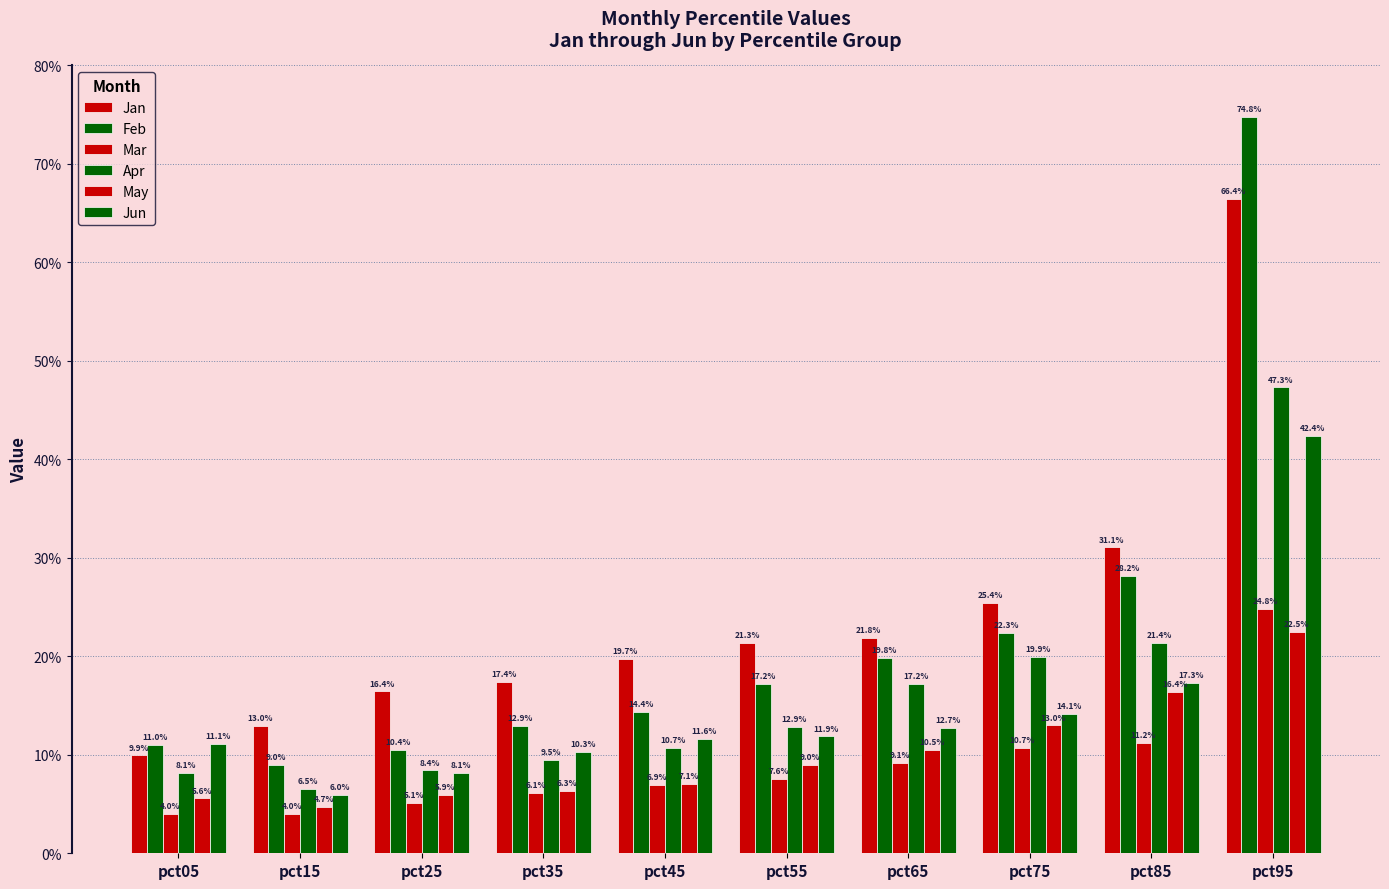

Rank the series by their maximum value, from highest to lowest.

Feb, Jan, Apr, Jun, Mar, May